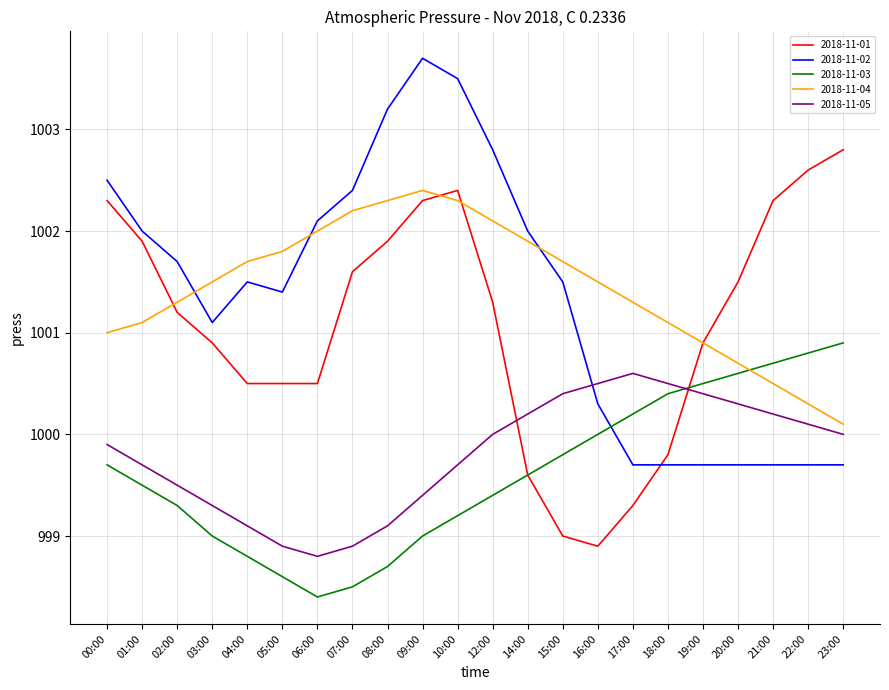

How many interior local valleys does the 2018-11-05 series have?

1